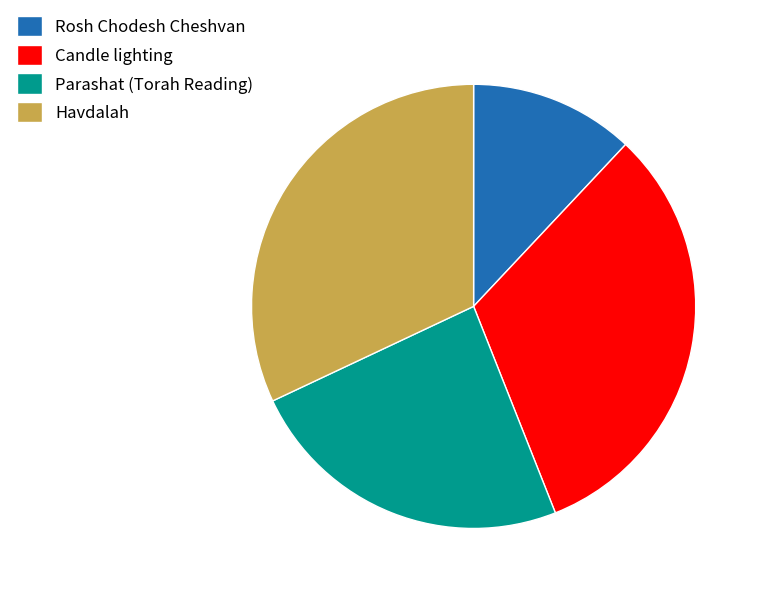

Is there a majority slice in this chart?

No